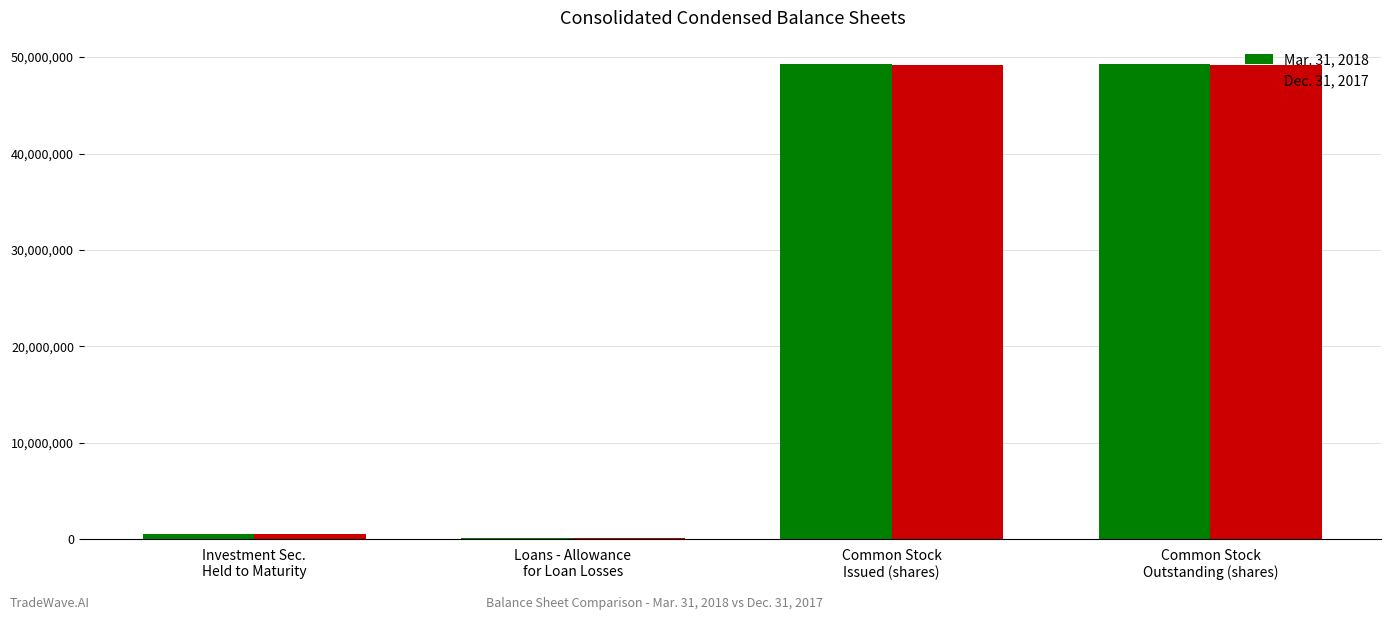

Is it true that Dec. 31, 2017 equals 49158238 at Common Stock
Issued (shares)?

True